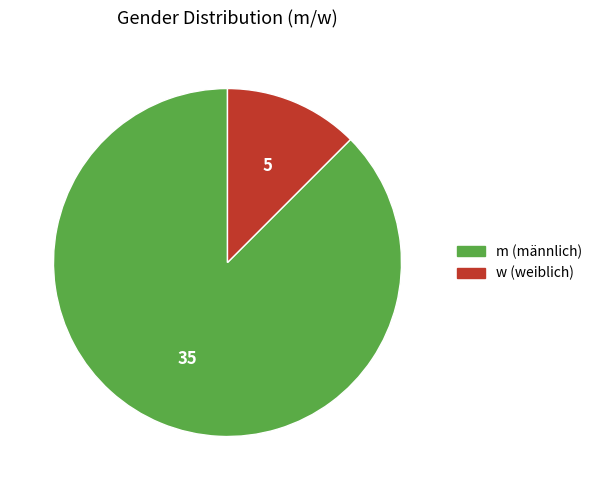

What is the majority slice?

m